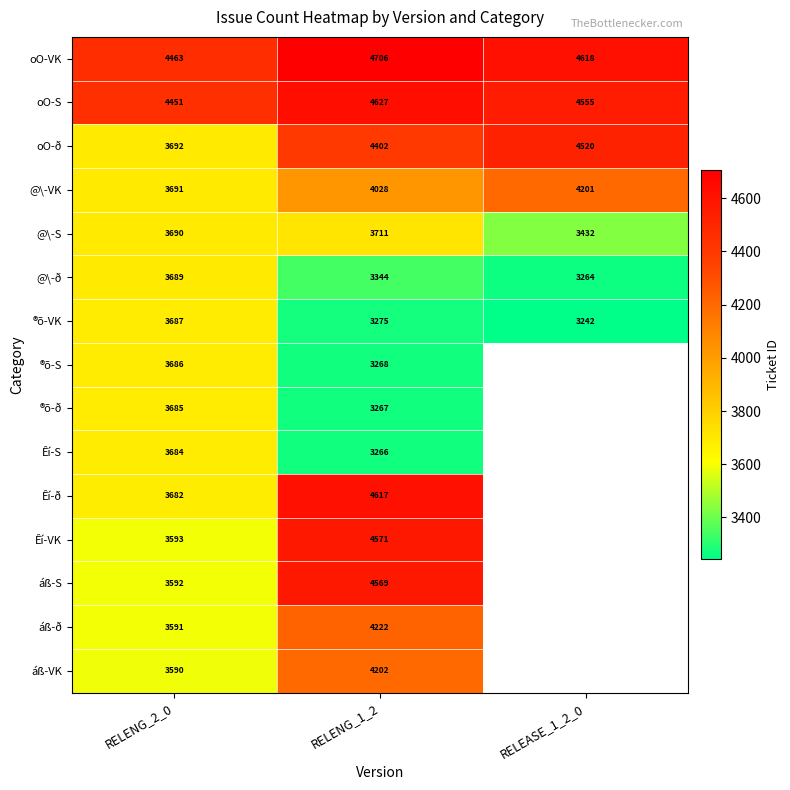

What is the total value across all series at RELENG_2_0?

56466